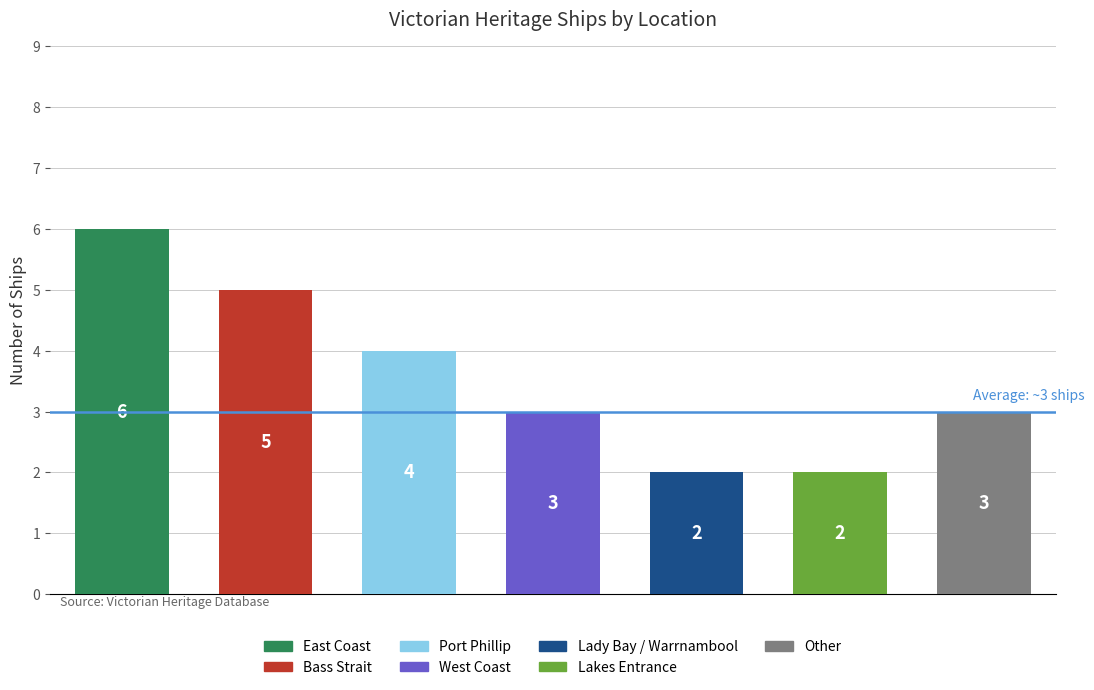

Which label corresponds to the largest value in the chart?

East Coast